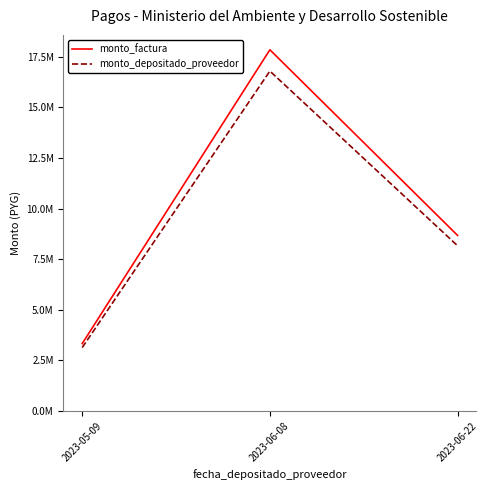

What are all the series names shown in the legend?

monto_factura, monto_depositado_proveedor